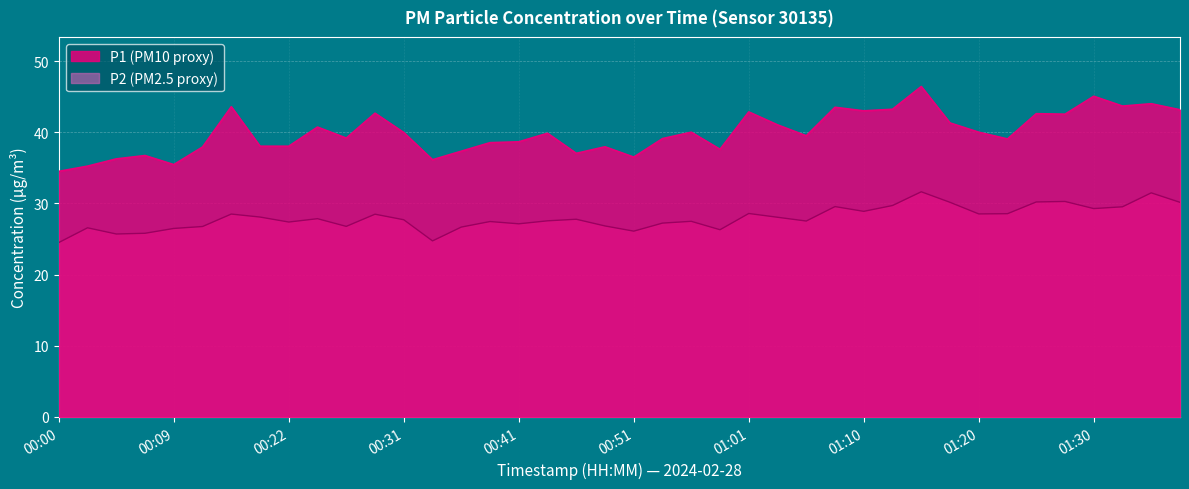

At which label does P1 first exceed 39?

00:17